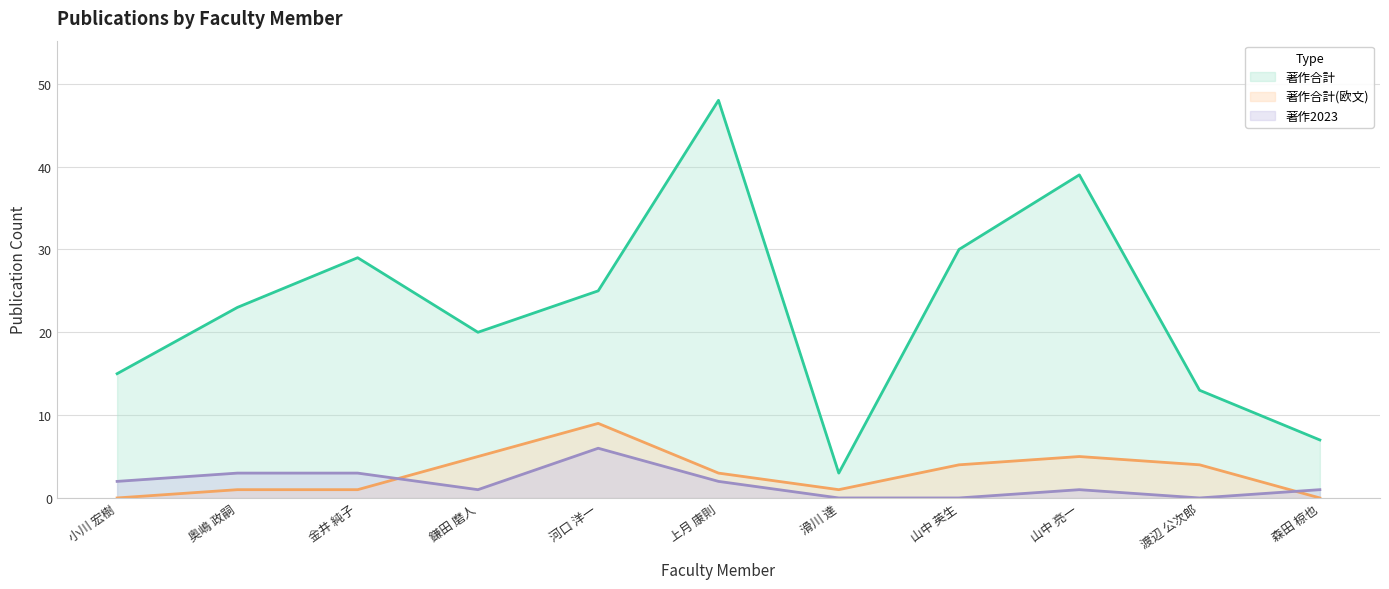

True or false: 著作2023 has a value of 0 at 渡辺 公次郎.

True